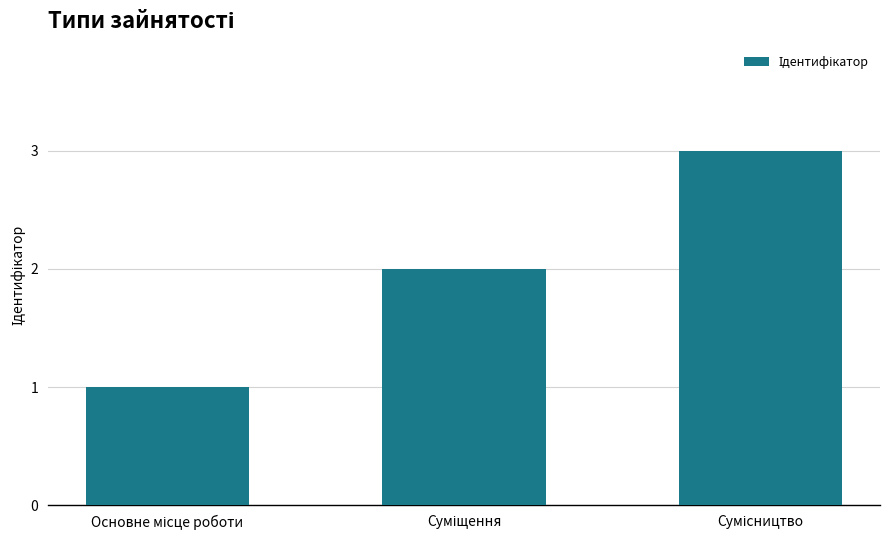

What is the maximum value shown in the chart?

3